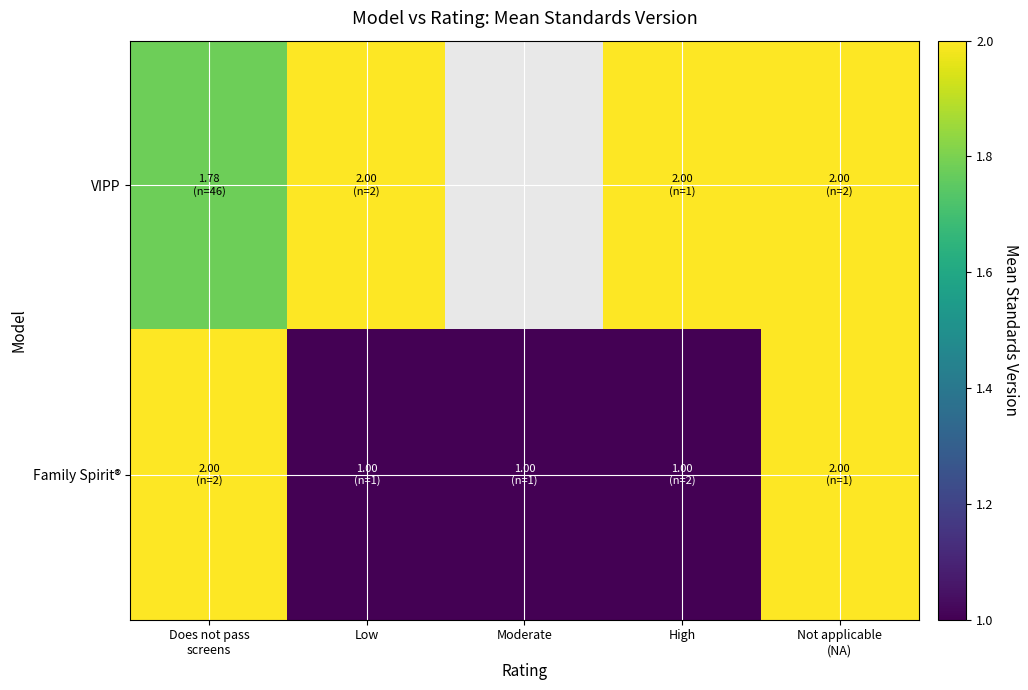

The value of Family Spirit® at Moderate is 1.0. True or false?

True